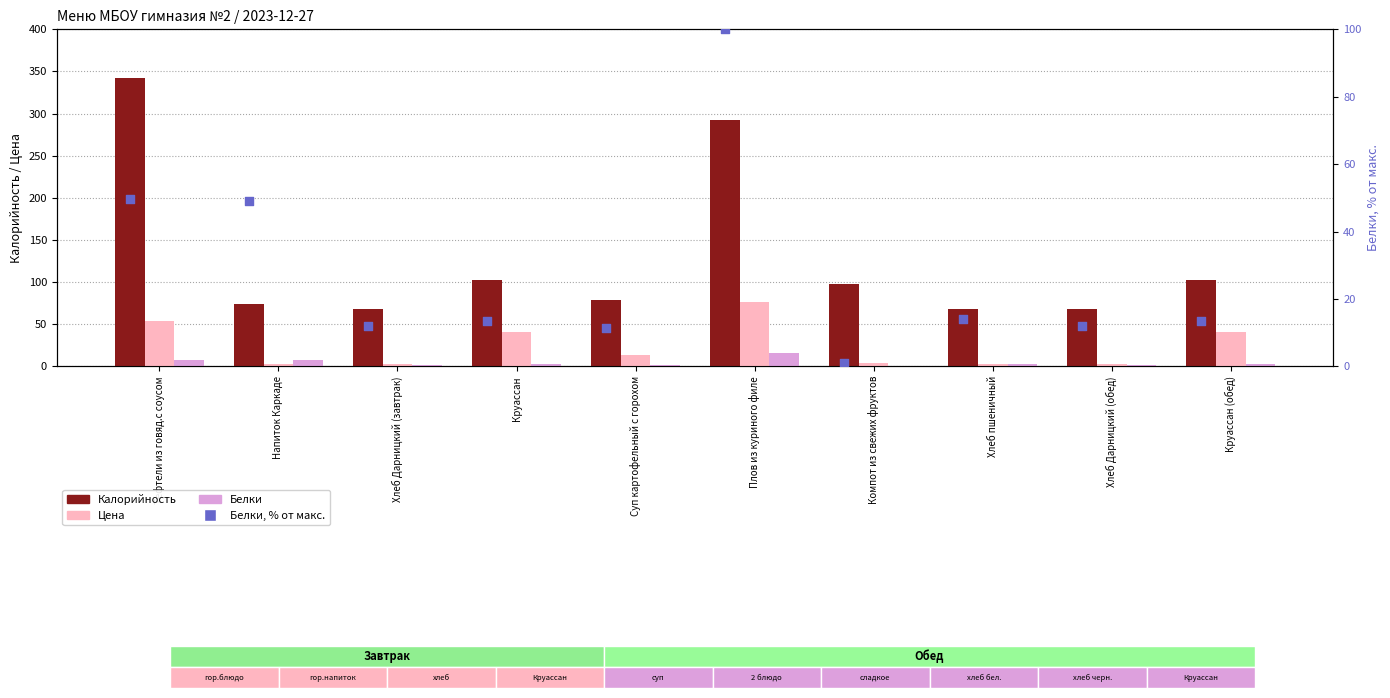

At how many categories does at least one series exceed 311?

1